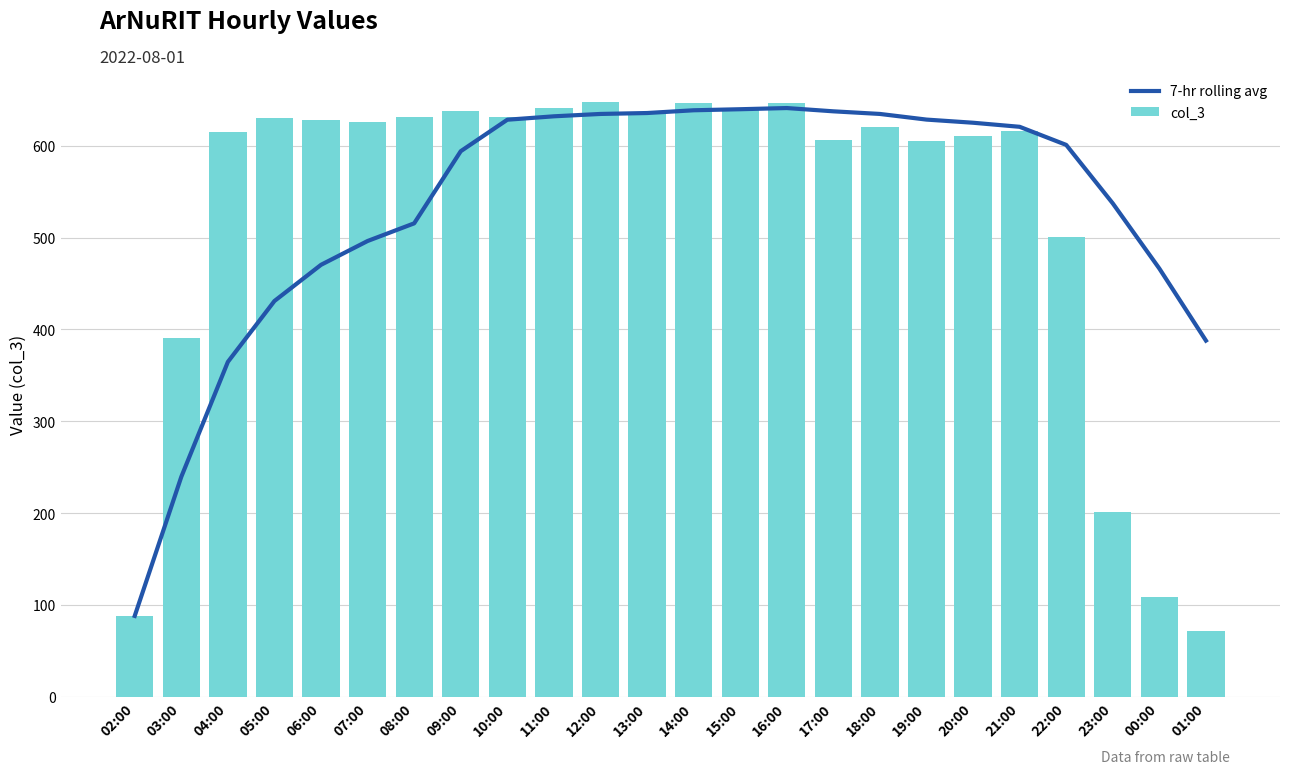

Which has a higher value, 00:00 or 02:00?

00:00